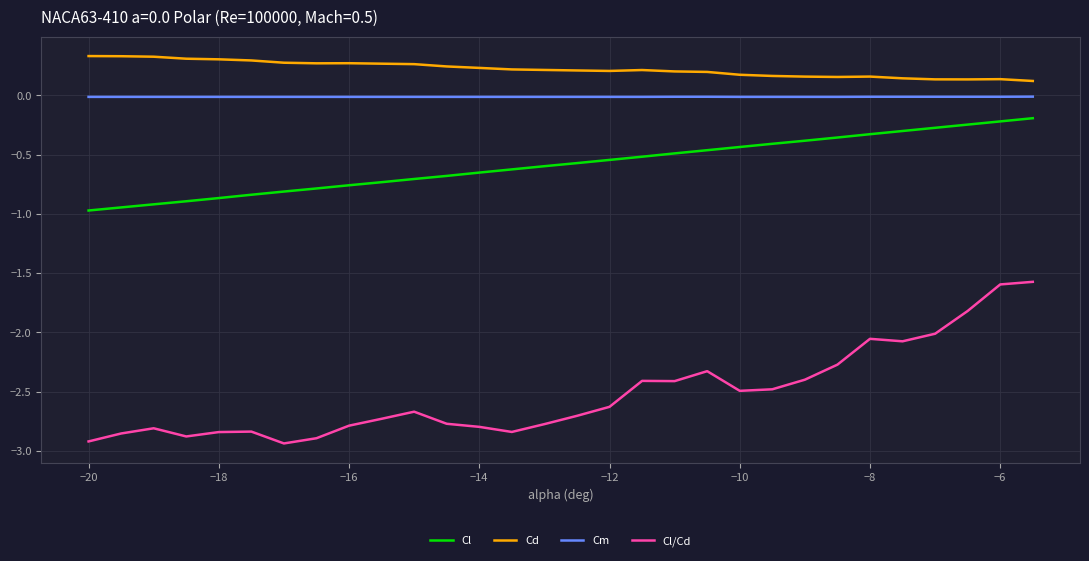

What is the difference between the maximum and minimum values in the Cl/Cd series?

1.4